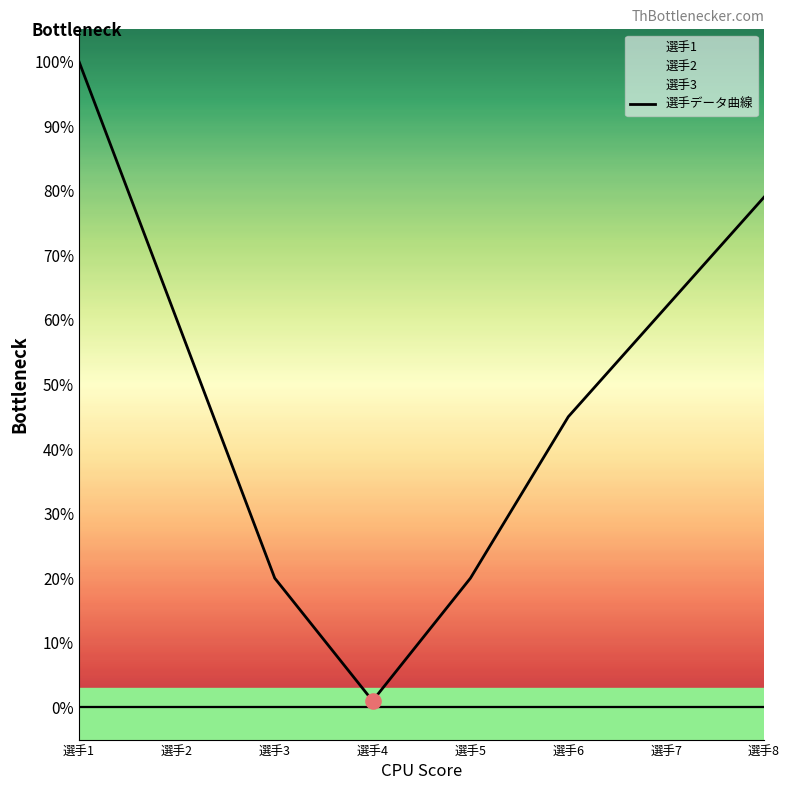

Which has a higher value, 選手3 or 選手8?

選手8